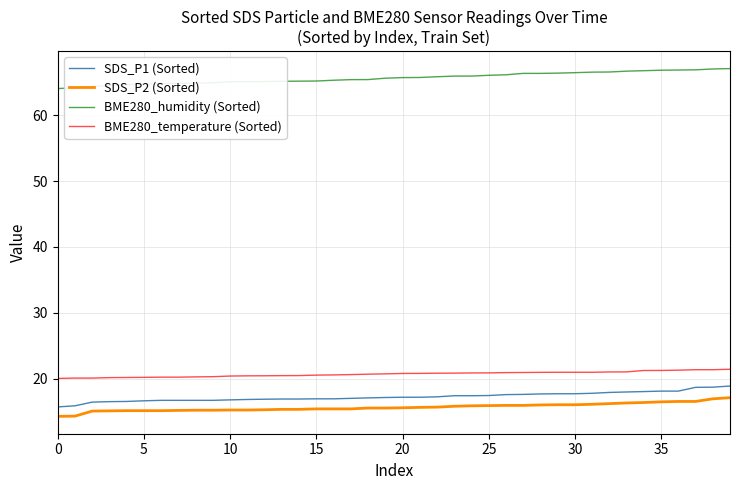

What is the smallest value displayed?

14.3